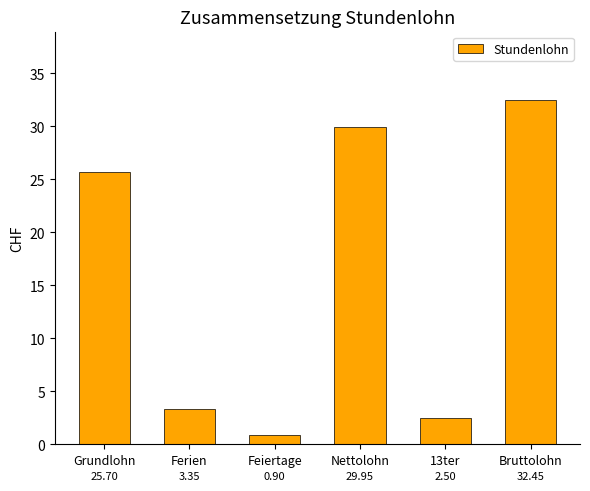

Where is the data nearest to the value 16?

Grundlohn